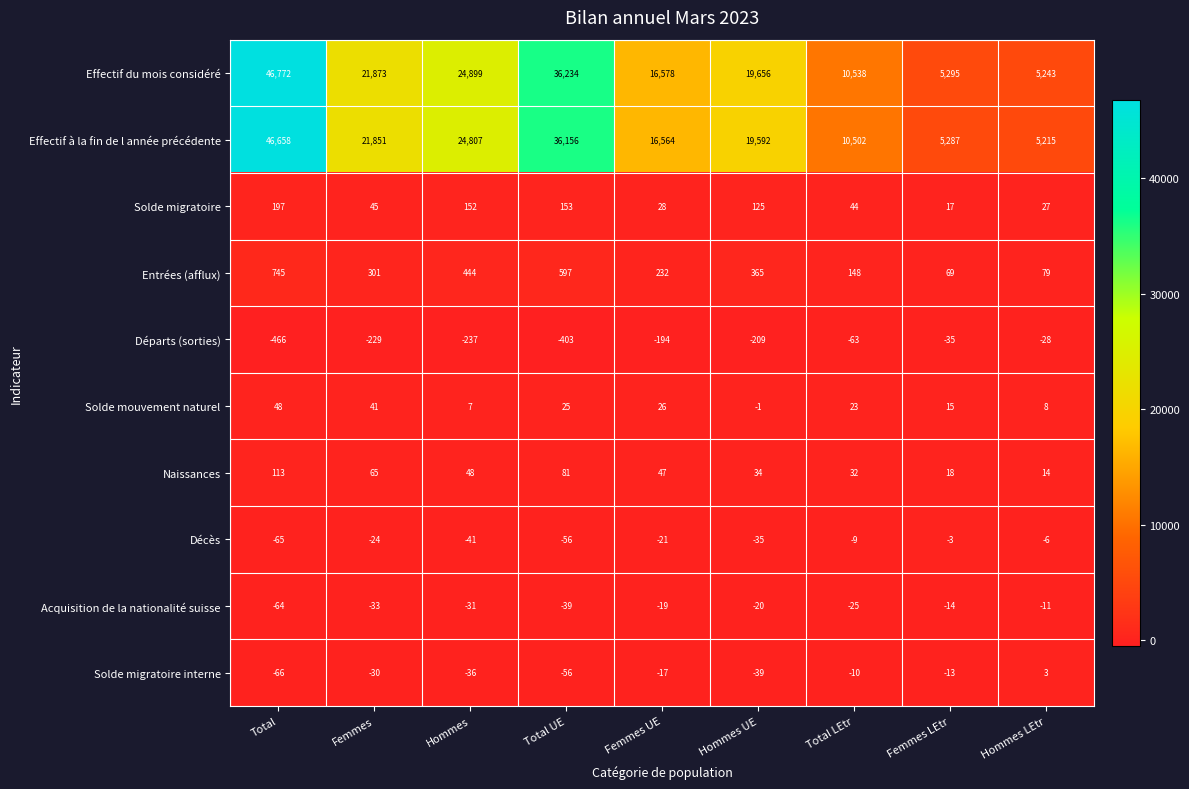

Between Femmes and Total UE, which series saw the biggest shift?

Effectif du mois considéré